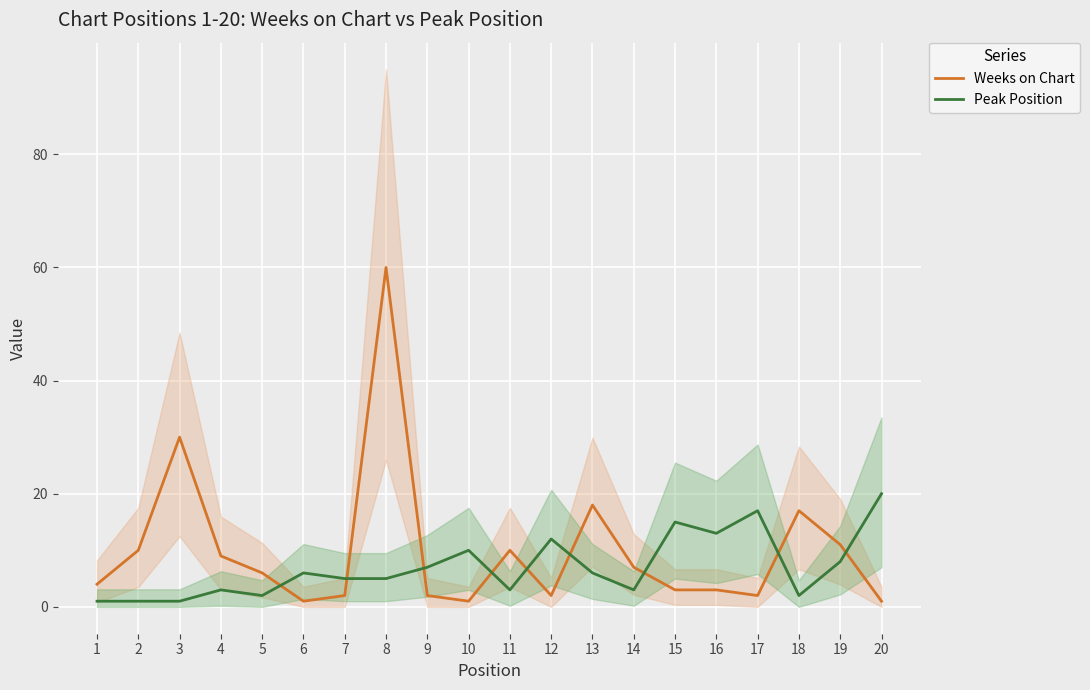

True or false: Weeks on Chart has more than 0 interior local peaks.

True